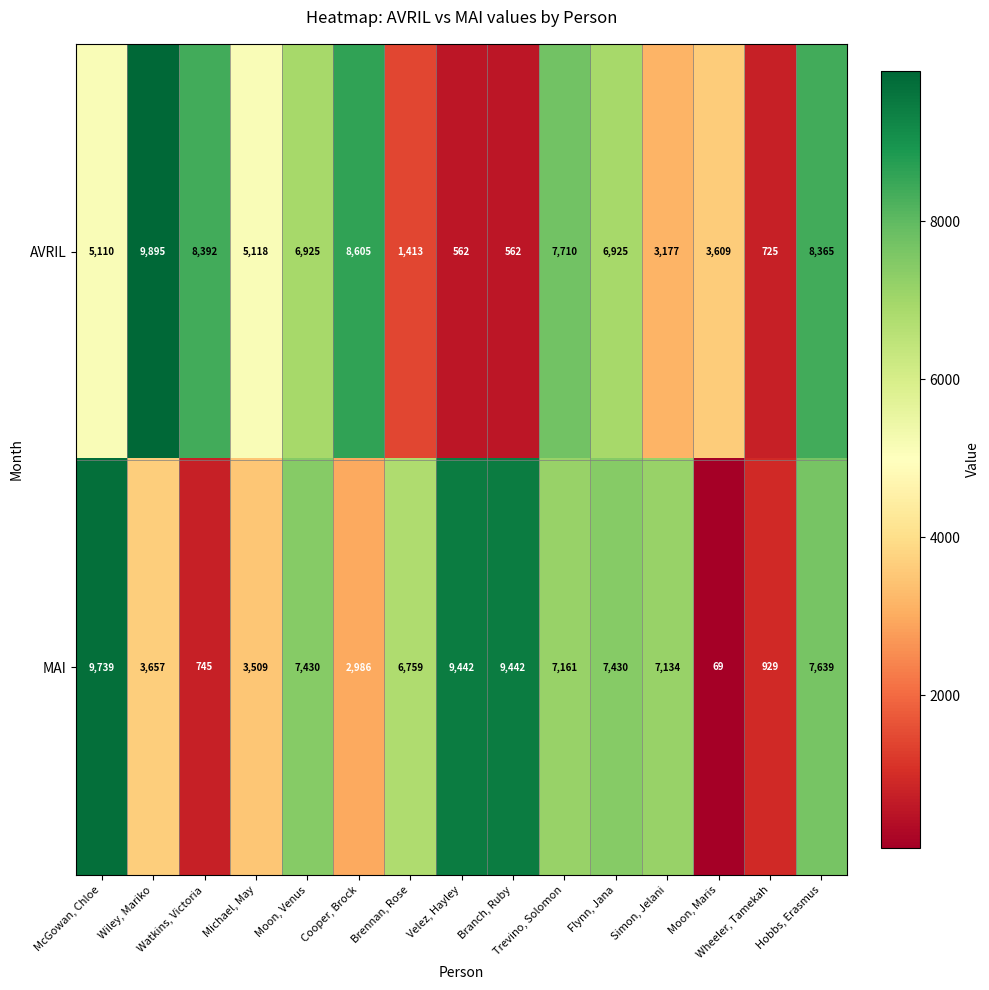

What is the greatest value displayed?

9895